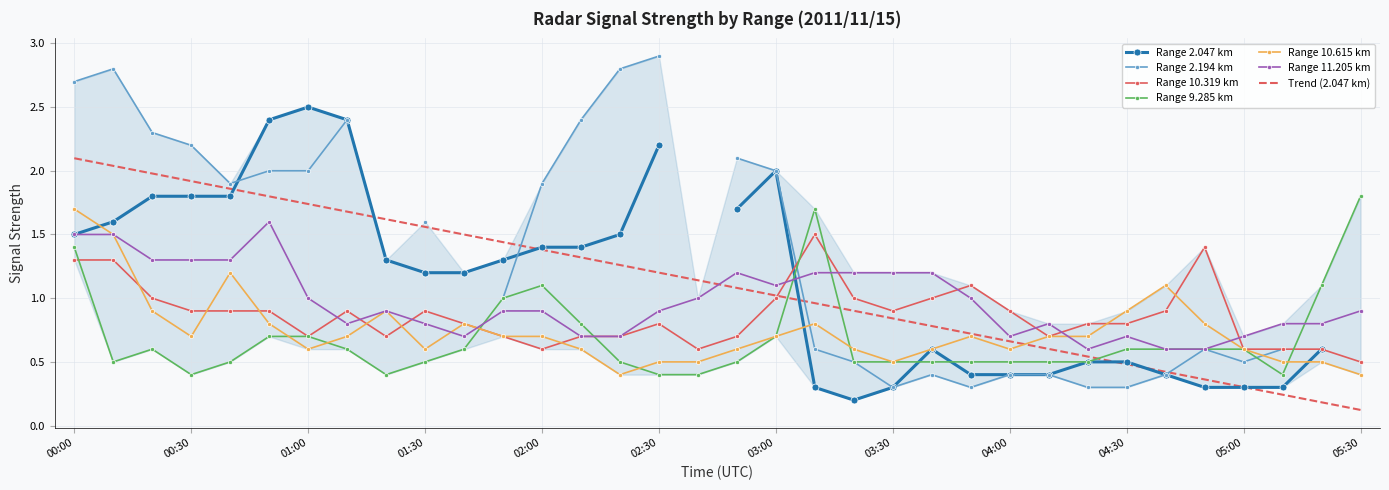

What is the highest value of the Range 10.319 km series?

1.5